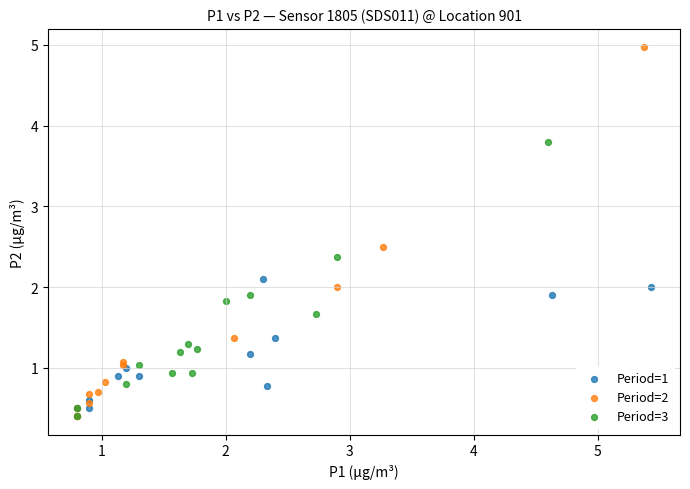

Which series has the widest spread of Y values?

Period=2